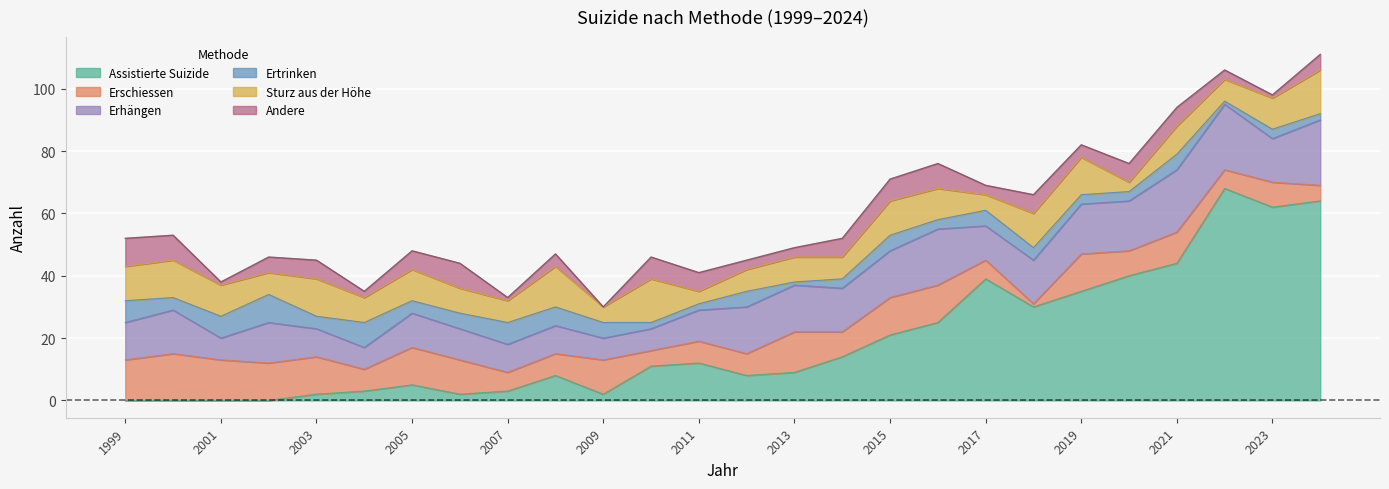

At which category is the sum across all series the highest?

2024